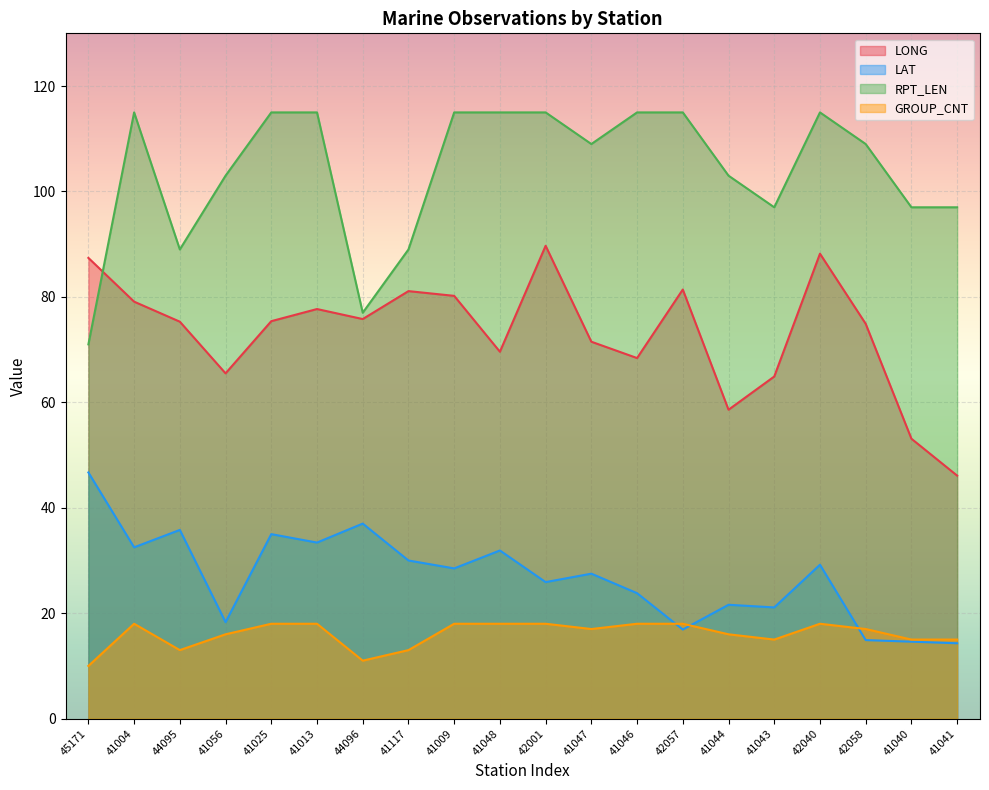

What is the difference between the LAT values at 41041 and 41044?

7.3